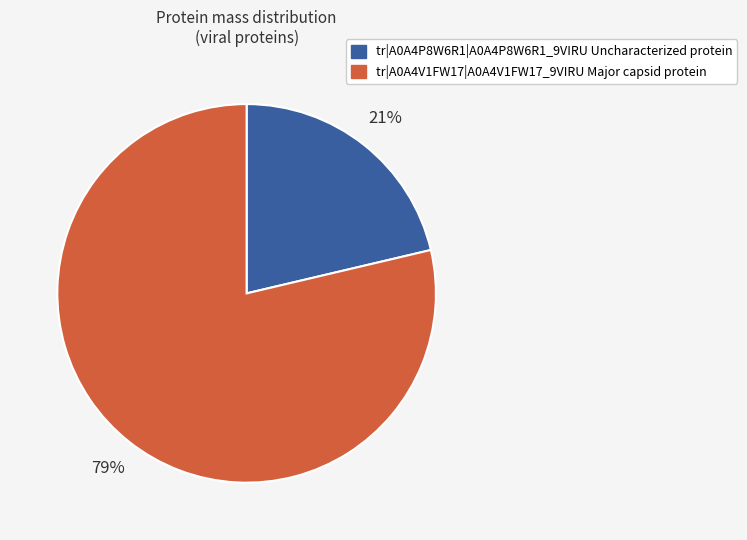

Does tr|A0A4V1FW17|A0A4V1FW17_9VIRU account for over 50% of the chart?

Yes